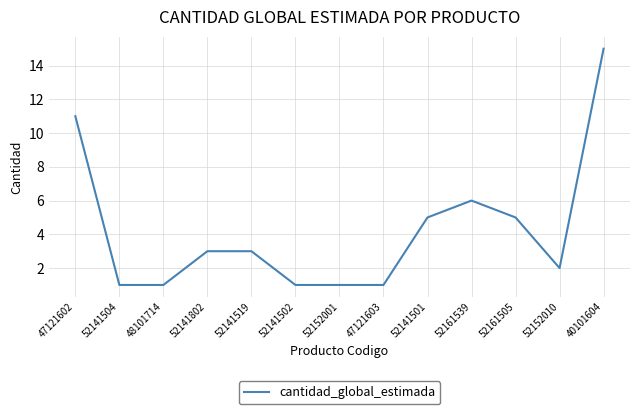

What position from the right is 47121603?

6